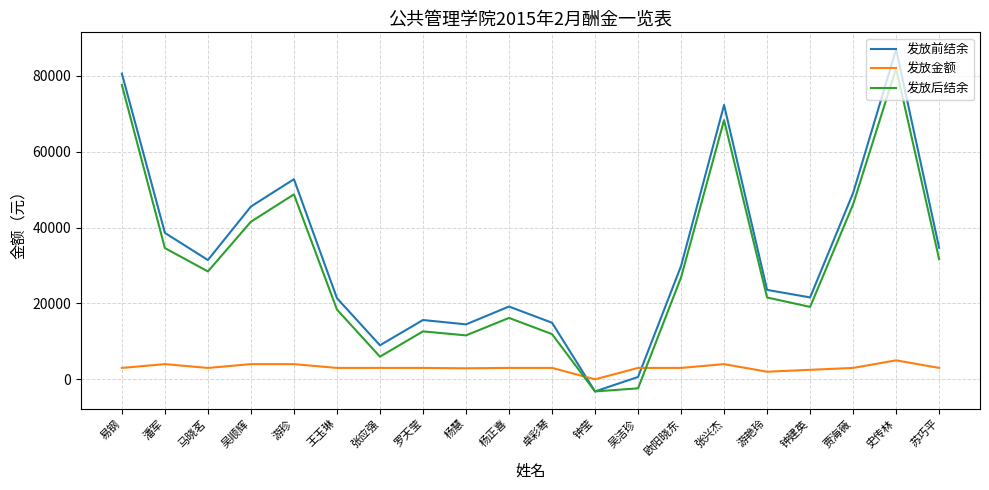

What is the spread (max minus min) of values at 史传林?

81962.3